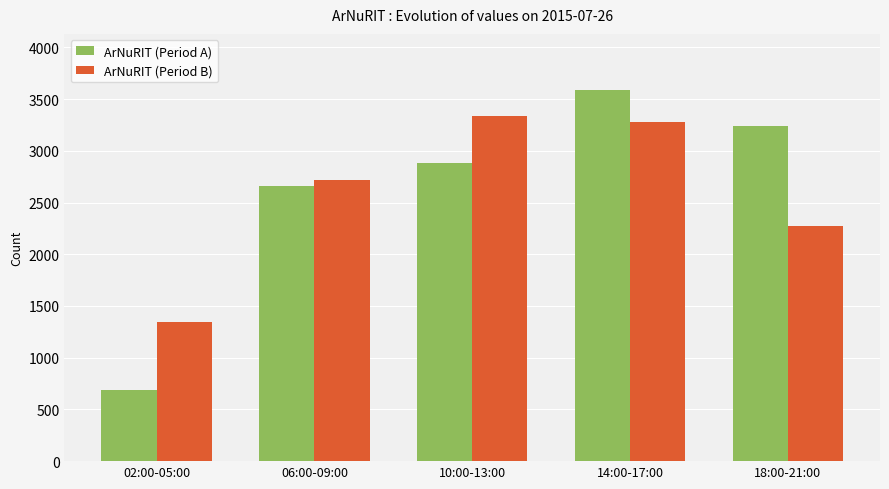

Which series changed the most between 02:00-05:00 and 14:00-17:00?

ArNuRIT (Period A)